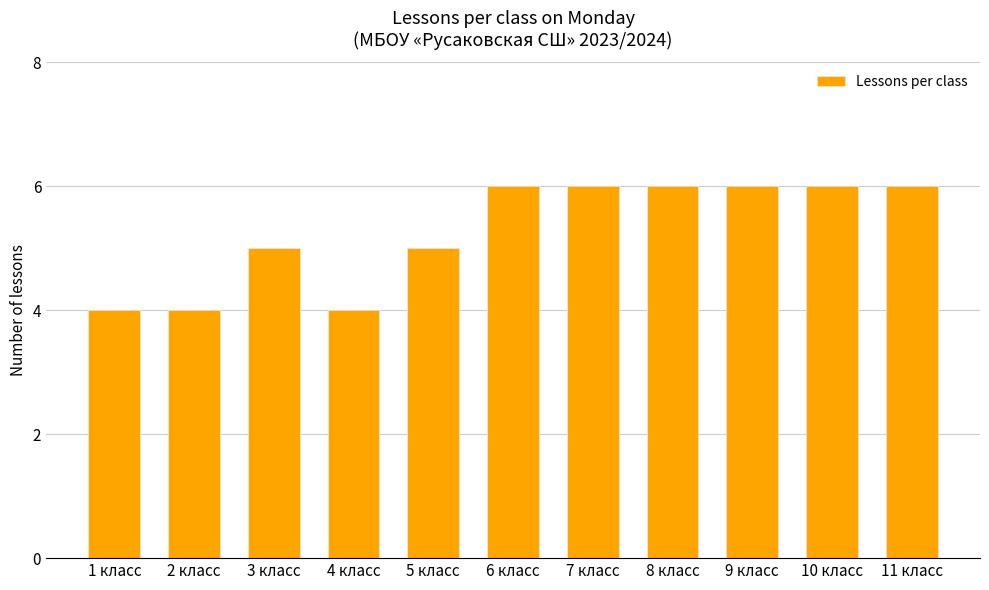

What is the minimum value shown in the chart?

4